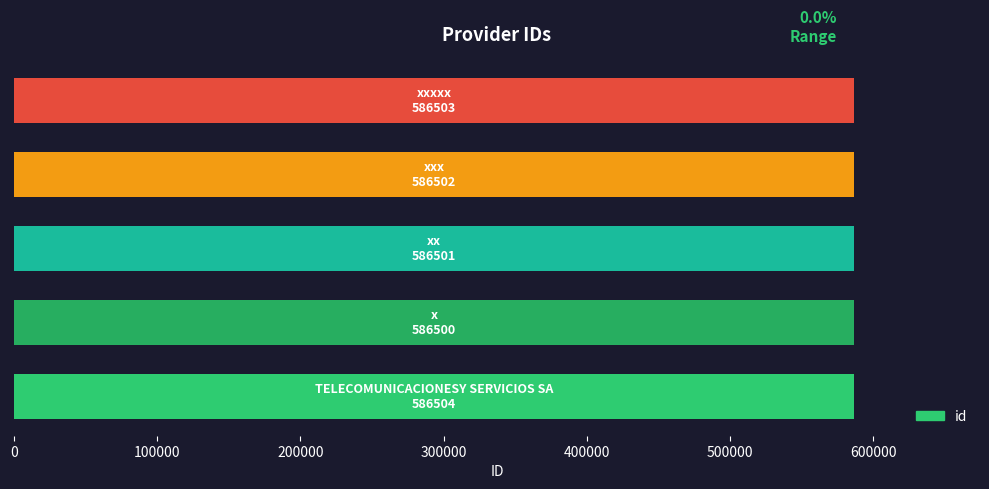

What is the sum of all values?

2932510